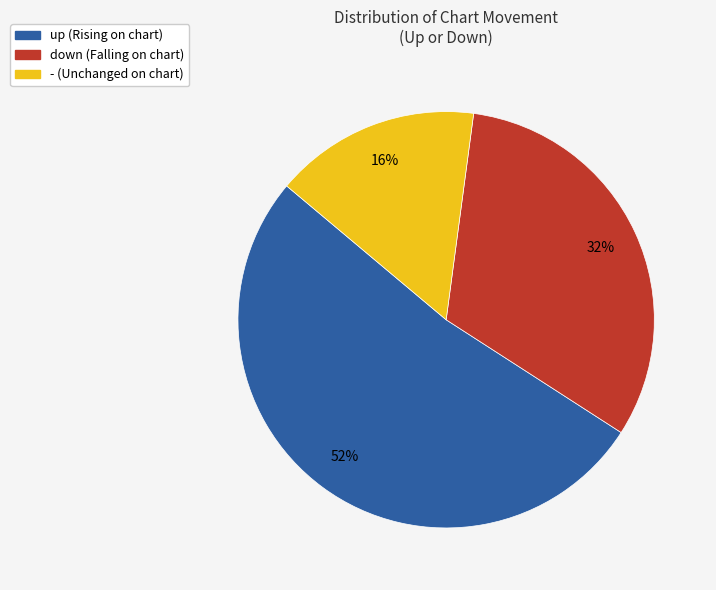

To the nearest percent, what portion does - represent?

16%